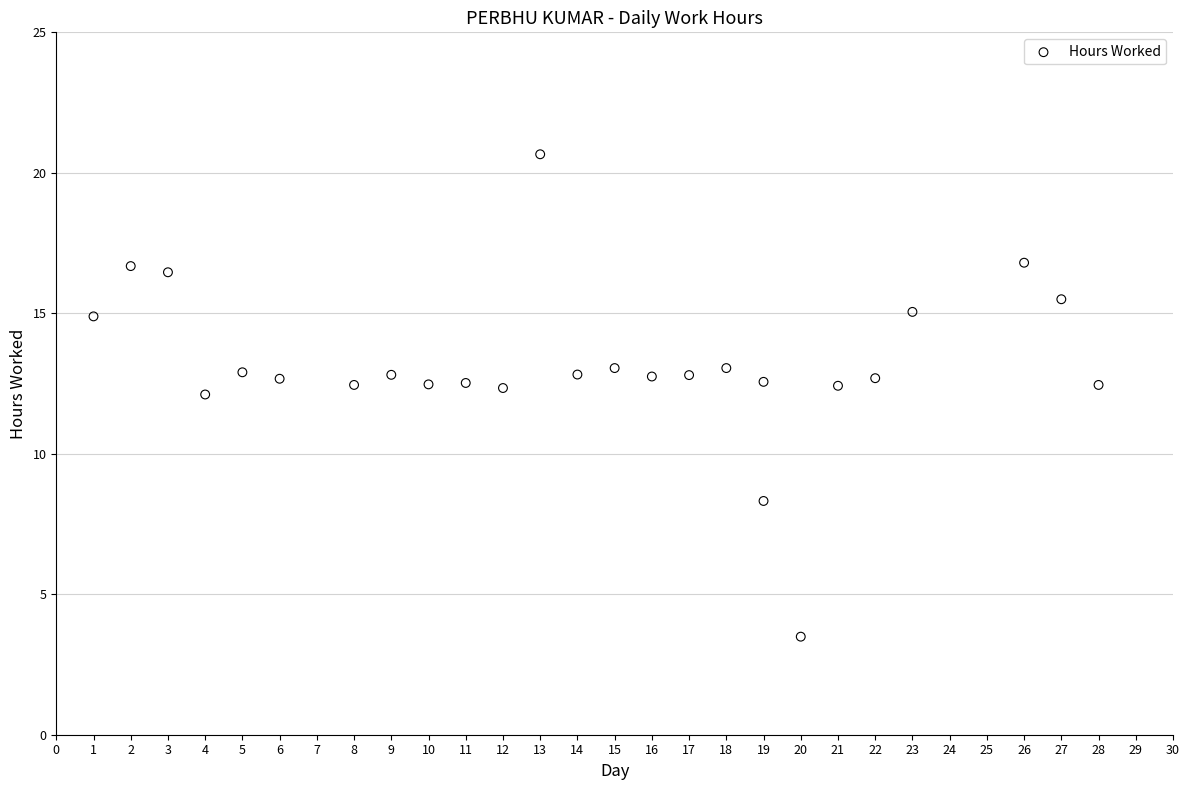

What is the range of Y values (max minus min)?

17.2